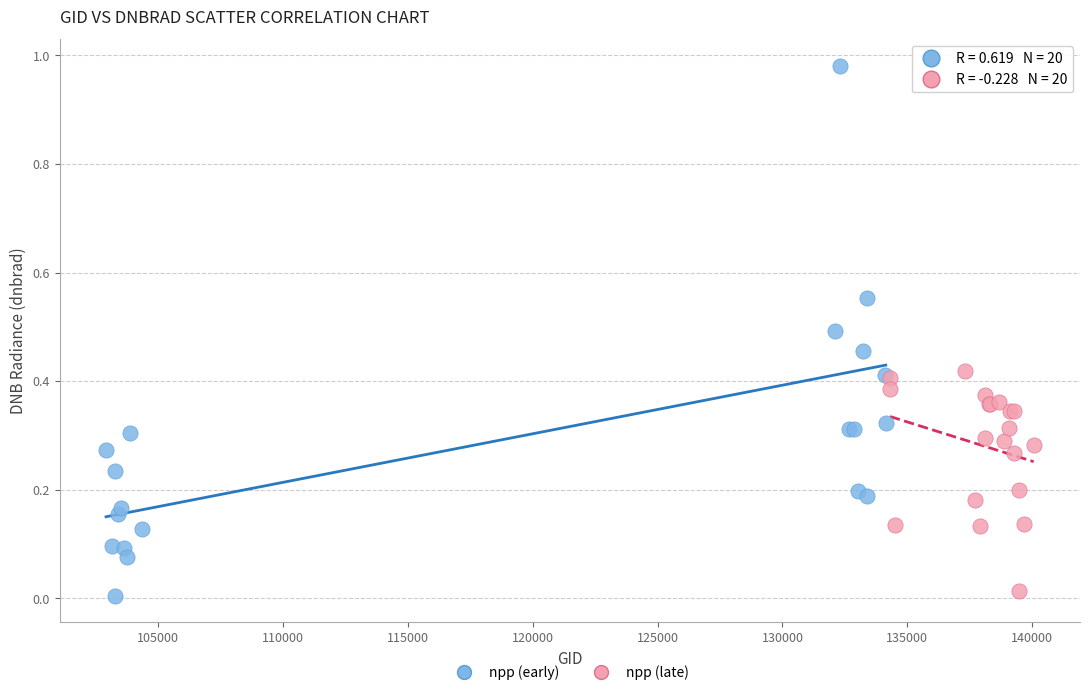

Which series contains the highest Y value?

npp (early)